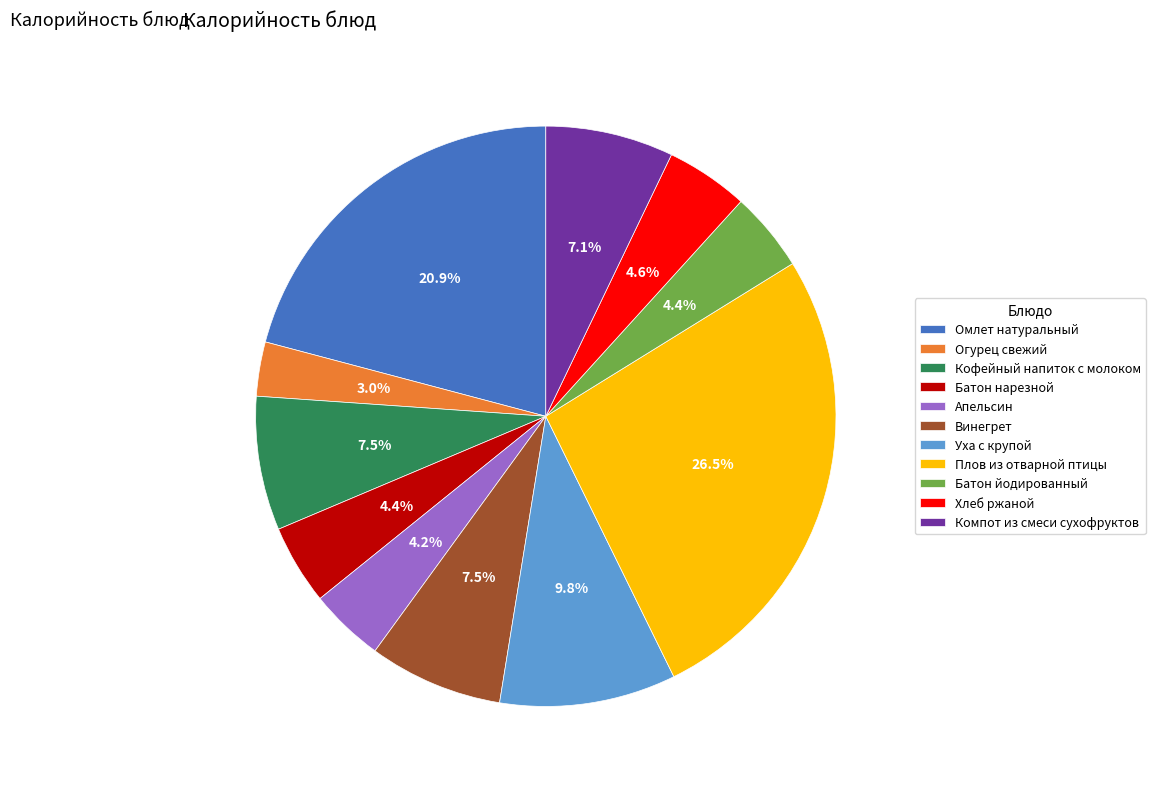

Does any single category account for the majority?

No